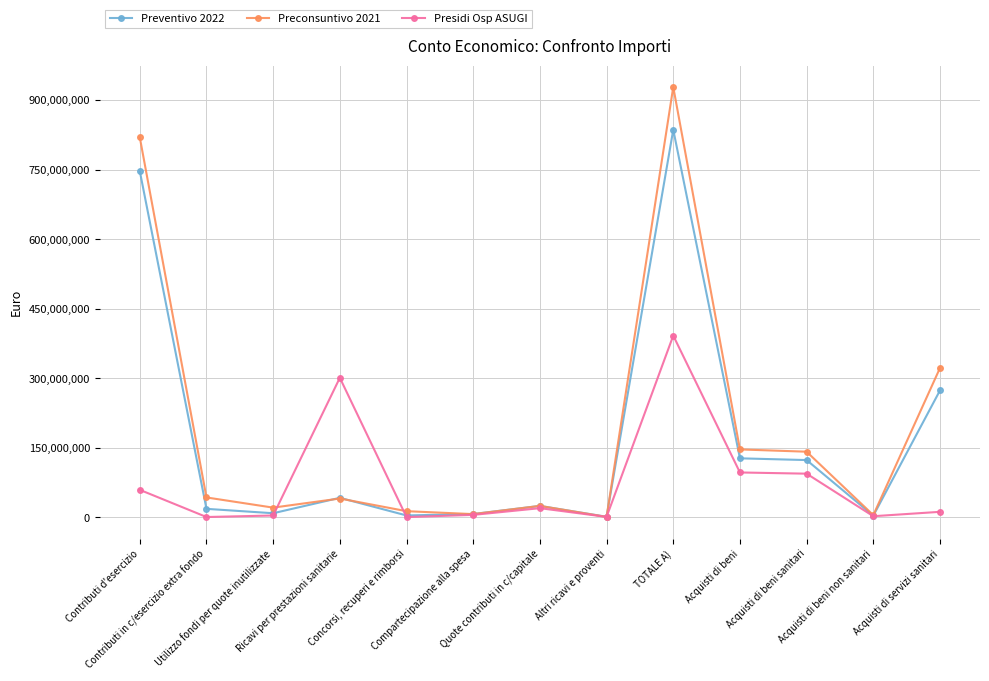

What is the spread (max minus min) of values at Ricavi per prestazioni sanitarie?

260314670